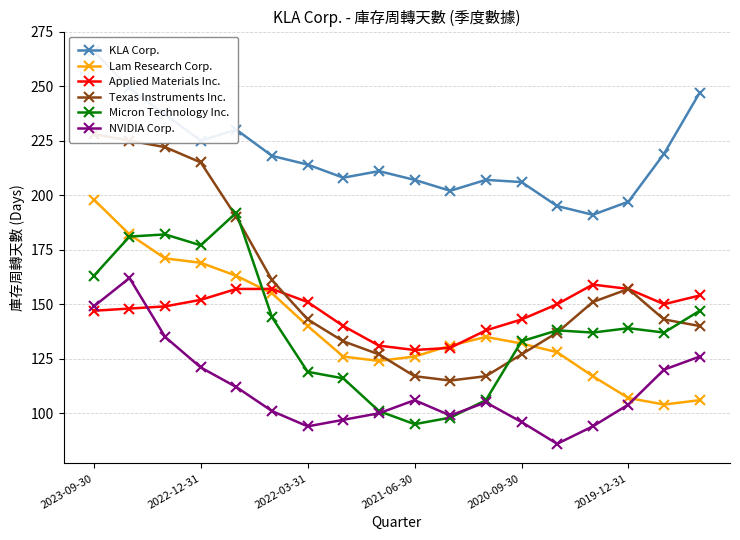

The Micron Technology Inc. series shows 230 at 2020-09-30. True or false?

False